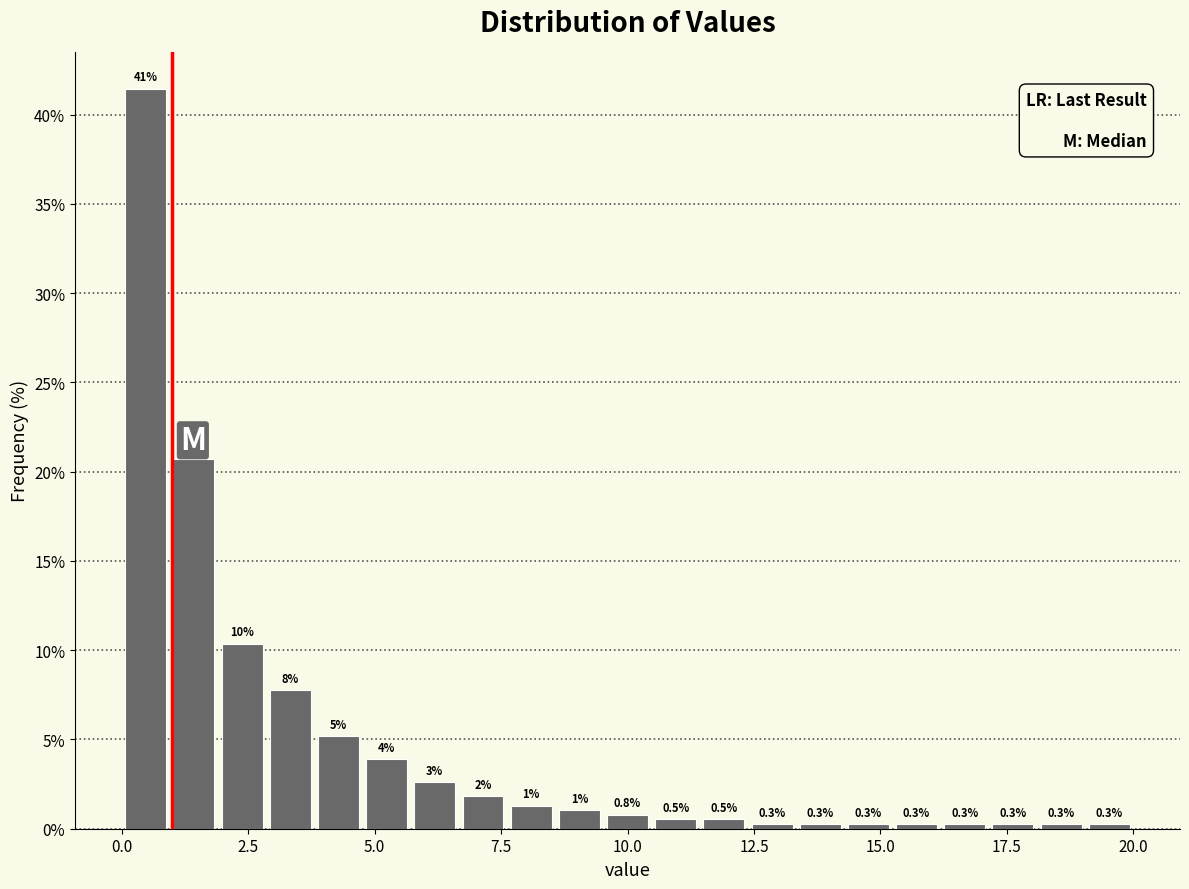

Read against the x-axis, roughly where is the centre of the tallest bar?

0.5